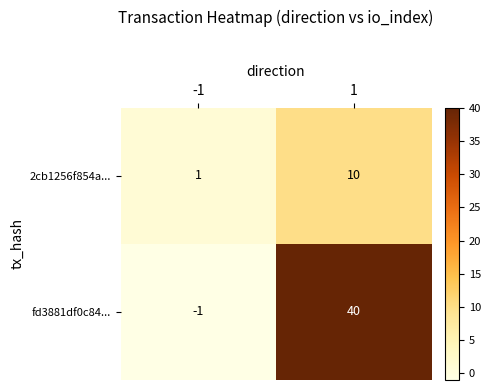

Which series has the largest total across all categories?

fd3881df0c84...